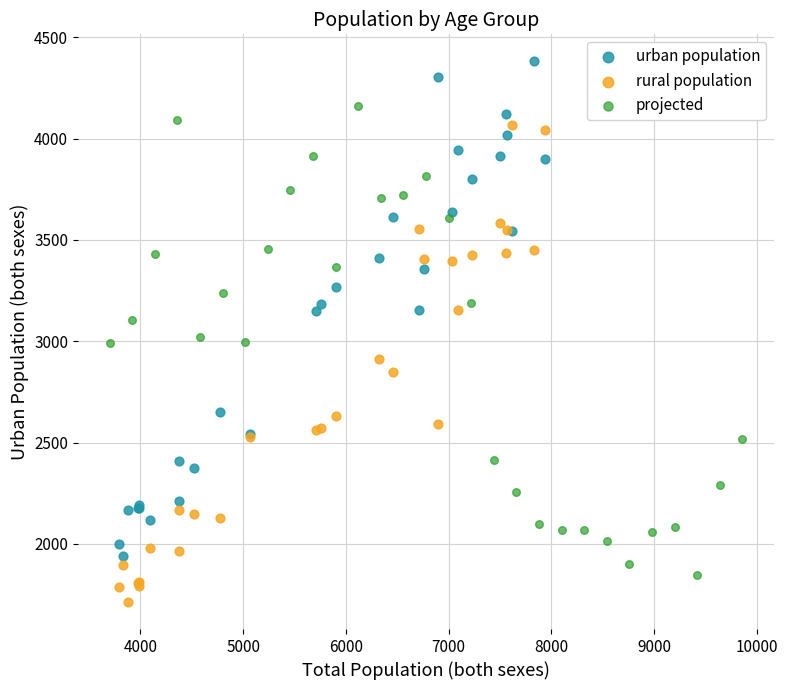

Which series contains the lowest Y value?

rural population